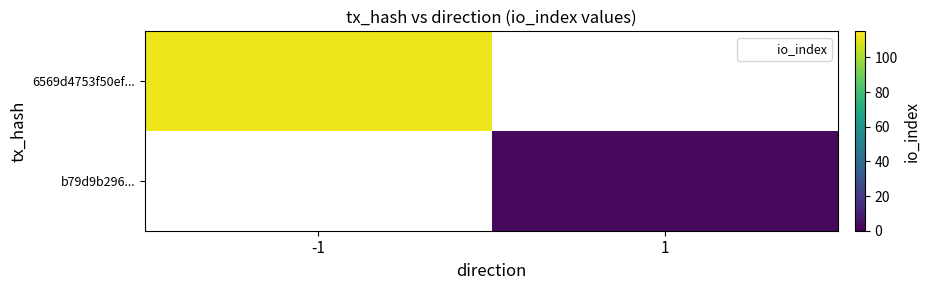

Which series has the largest range (max minus min)?

6569d4753f50ef...